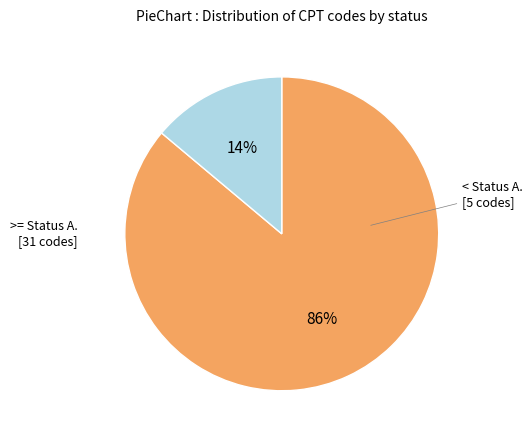

How many slices are in this pie chart?

2